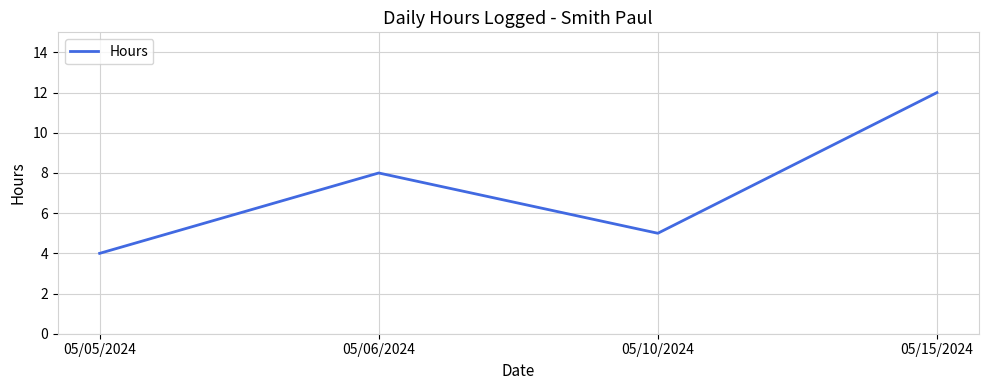

How many interior local valleys (lower than both neighbors) does the data have?

1